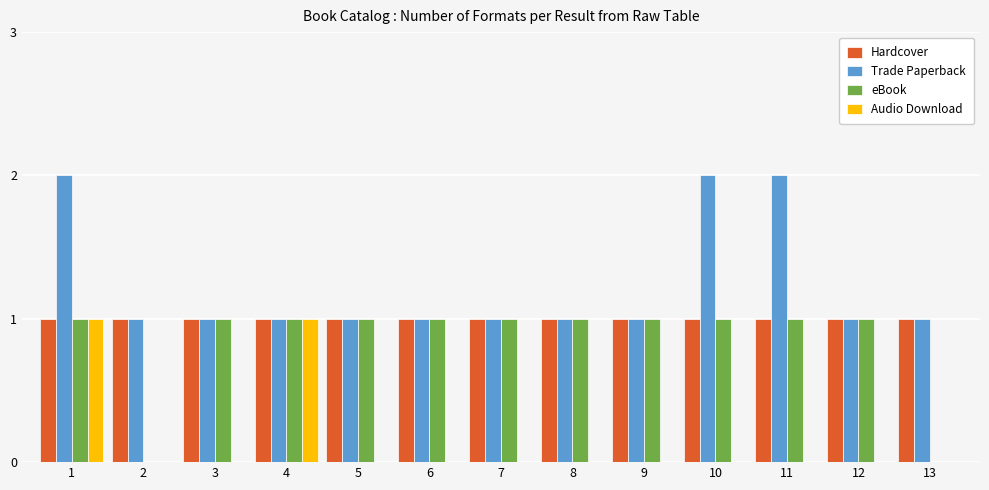

At which category is the sum across all series the highest?

1